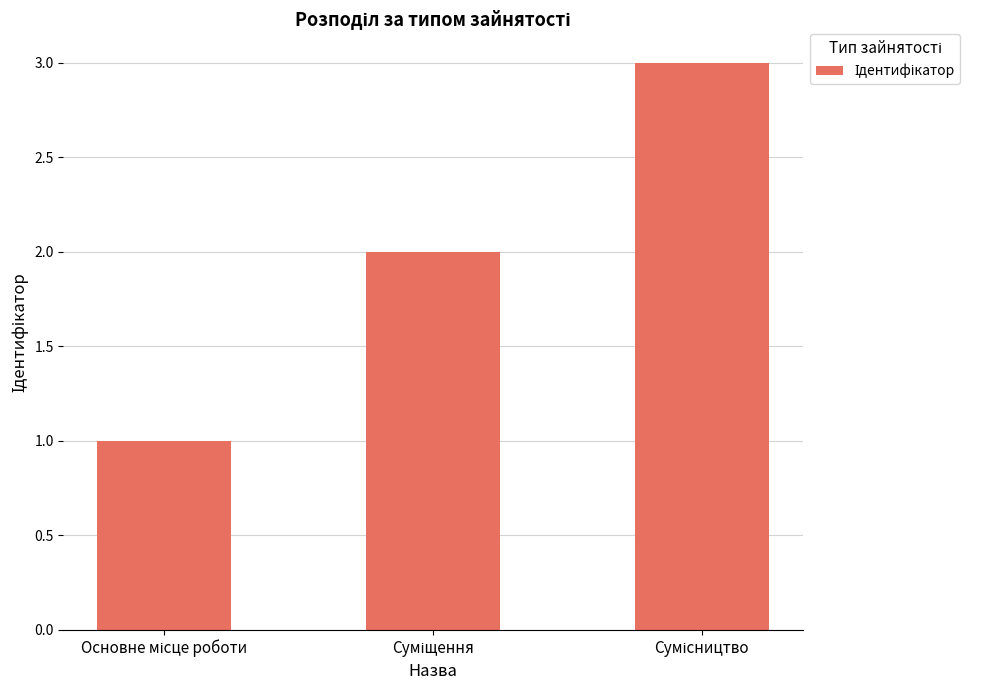

How many data points are less than 2?

1